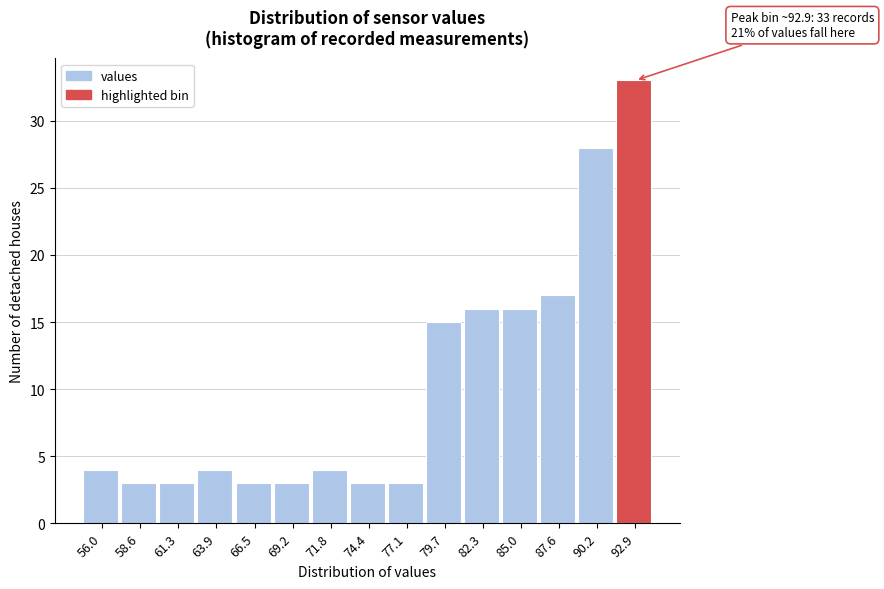

Reading right to left, list all the values displayed in this chart.

92.9=33	90.2=28	87.6=17	85.0=16	82.3=16	79.7=15	77.1=3	74.4=3	71.8=4	69.2=3	66.5=3	63.9=4	61.3=3	58.6=3	56.0=4